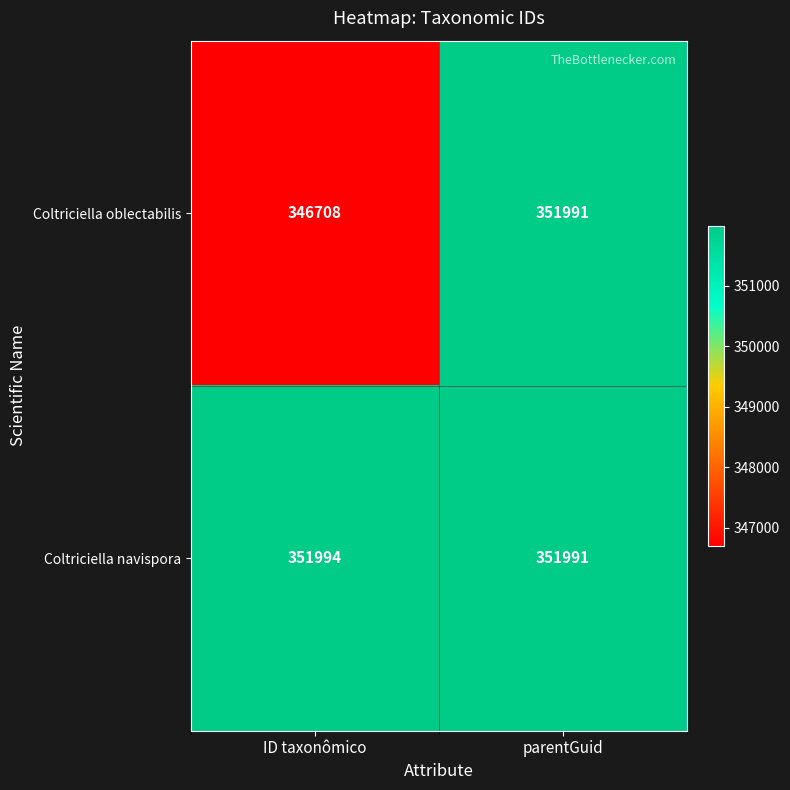

The value of Coltriciella navispora at parentGuid is 574776. True or false?

False